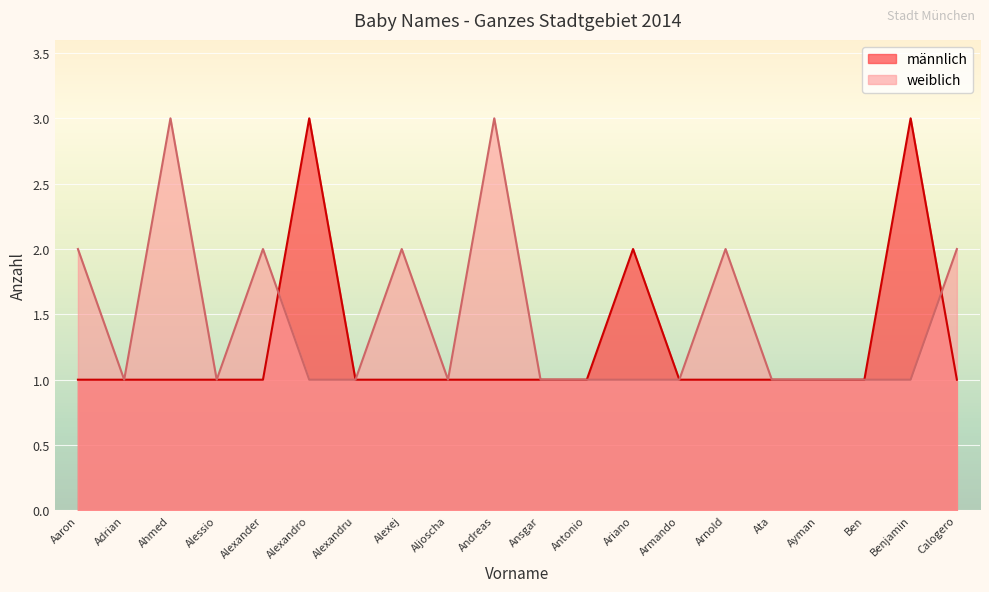

What position from the right is Alexander?

16